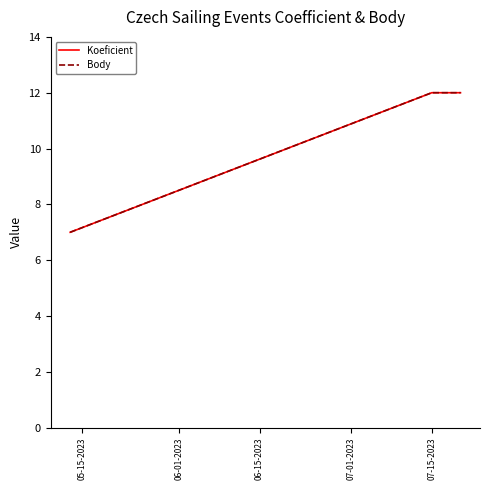

Does the chart display data point markers on the line(s)?

No